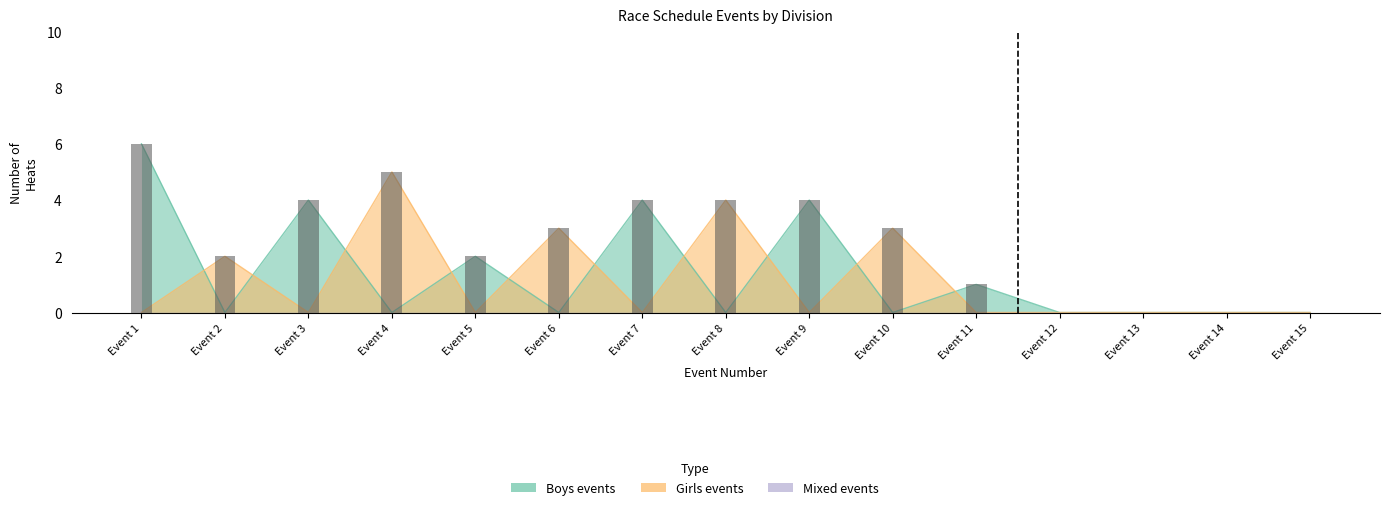

Rank the series at Event 5 from lowest to highest value.

Girls events, Mixed events, Boys events, Heat count